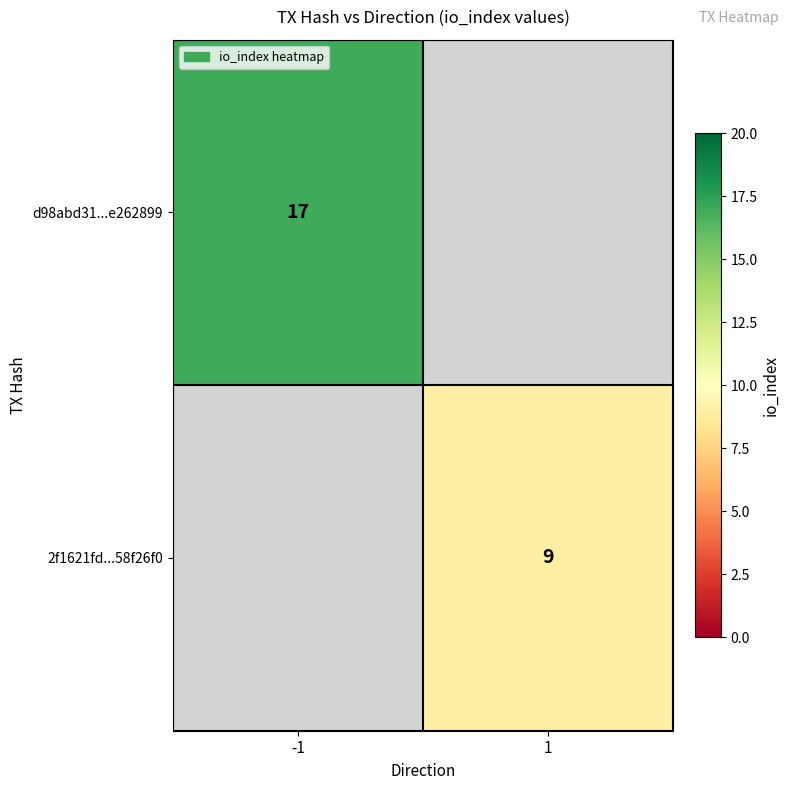

Count the number of data series in this chart.

2